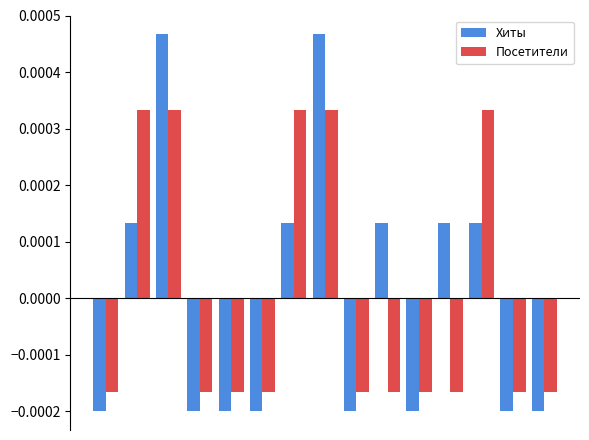

Count the Хиты values in the range 0 to 1.

7